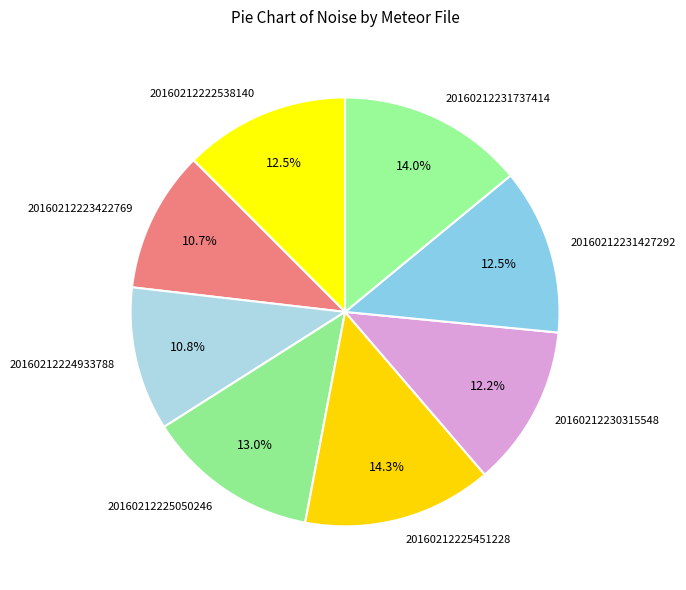

Is the sum of 20160212231737414 and 20160212224933788 greater than half?

No